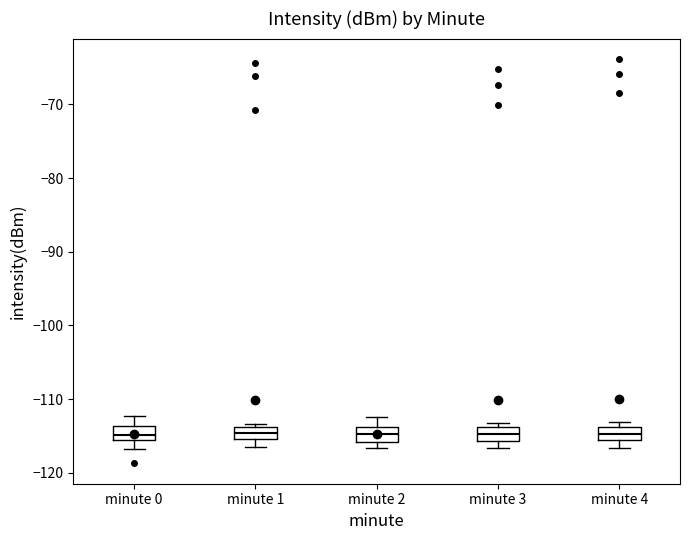

Reading left to right, read every box against the y-axis: the position of its median line, the range the box covers, and the ends of its whiskers. The values are not printed on the chart, so give them approximately, as read against the axis.

minute 0: median -115, box -116 to -114, whiskers -117 to -112
minute 1: median -115 (inside the box), box -115 to -114, whiskers -117 to -113
minute 2: median -115, box -116 to -114, whiskers -117 to -112
minute 3: median -115, box -116 to -114, whiskers -117 to -113
minute 4: median -115, box -116 to -114, whiskers -117 to -113